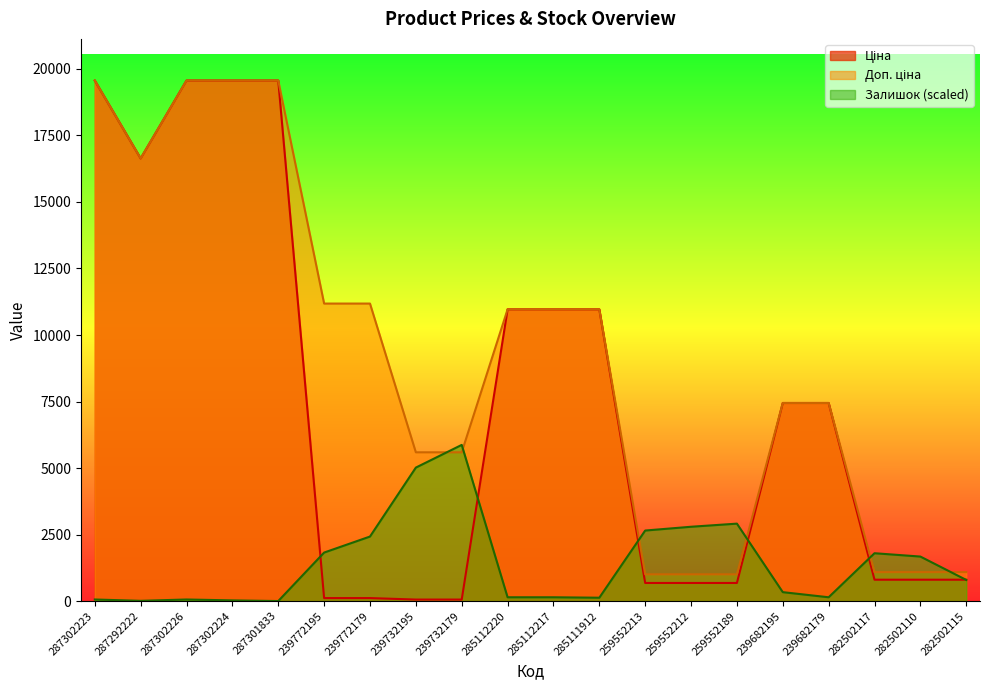

In Залишок, how many points are lower than both neighbors (excluding endpoints)?

4